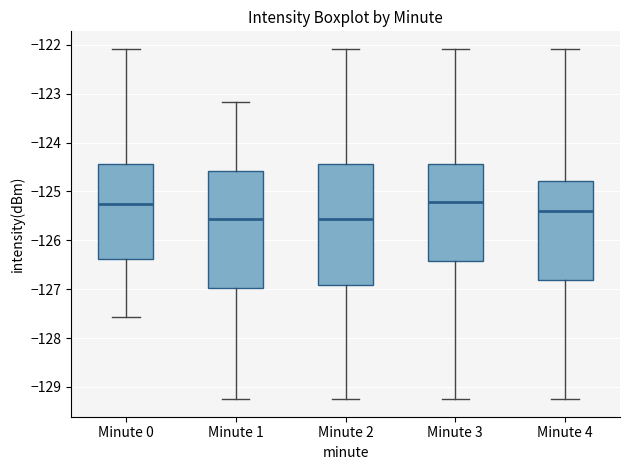

Reading left to right, read every box against the y-axis: the position of its median line, the range the box covers, and the ends of its whiskers. The values are not printed on the chart, so give them approximately, as read against the axis.

Minute 0: median -125.3, box -126.4 to -124.4, whiskers -127.6 to -122.1
Minute 1: median -125.6, box -127.0 to -124.6, whiskers -129.3 to -123.2
Minute 2: median -125.6, box -126.9 to -124.4, whiskers -129.3 to -122.1
Minute 3: median -125.2, box -126.4 to -124.4, whiskers -129.3 to -122.1
Minute 4: median -125.4, box -126.8 to -124.8, whiskers -129.3 to -122.1